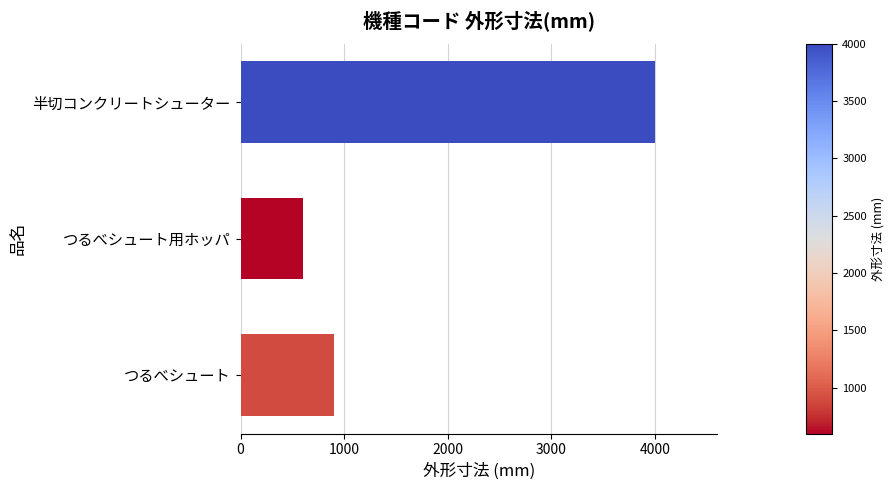

What is the change in value from つるべシュート to つるべシュート用ホッパ?

-300